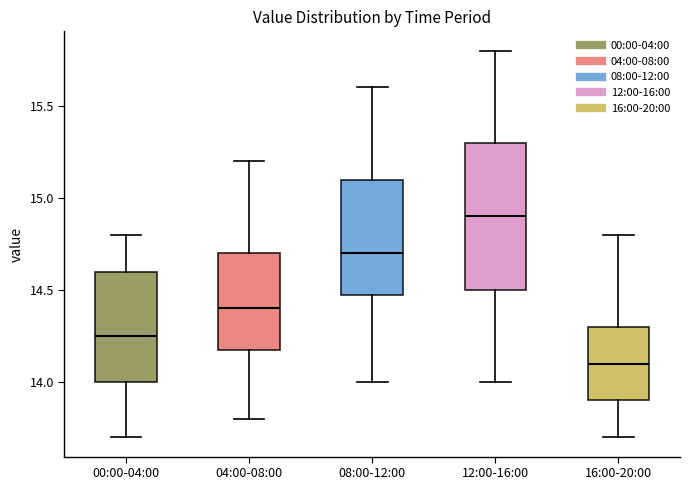

Where does the upper whisker of the box for 04:00-08:00 end on the y-axis? The values are not printed on the chart, so give them approximately, as read against the axis.

15.20